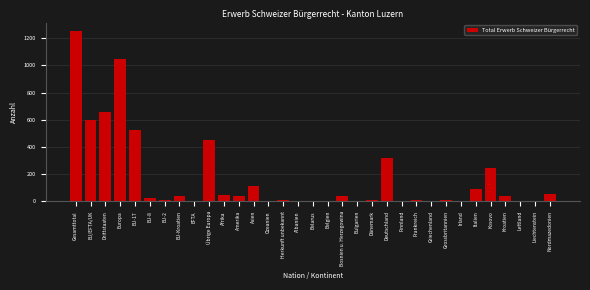

What is the greatest value displayed?

1252